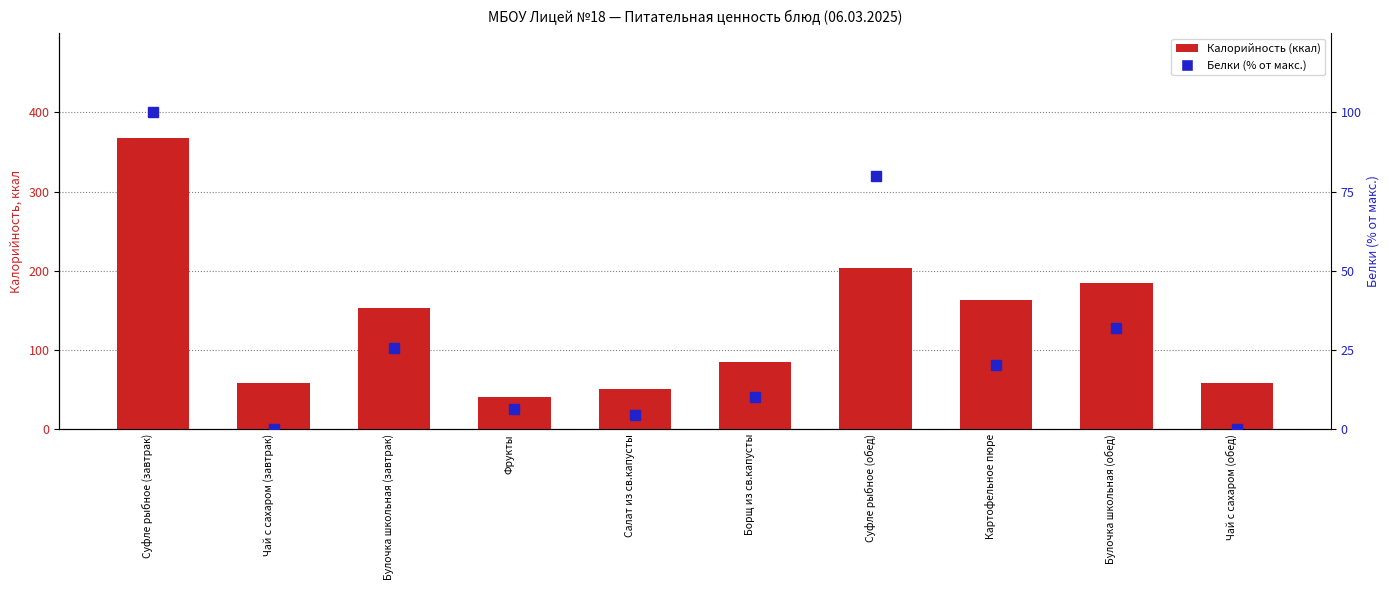

At which label does Белки (% от макс.) first exceed 20?

Суфле рыбное (завтрак)